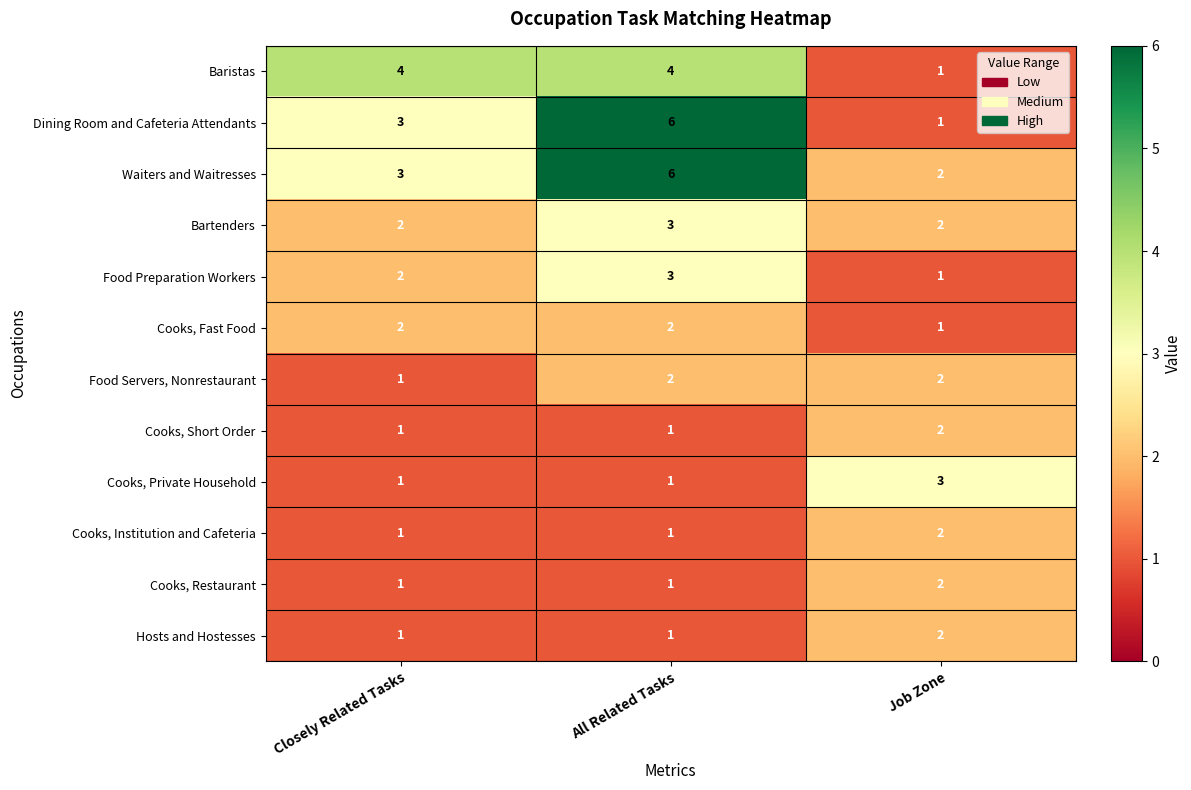

At which label is Baristas closest to 2?

Job Zone